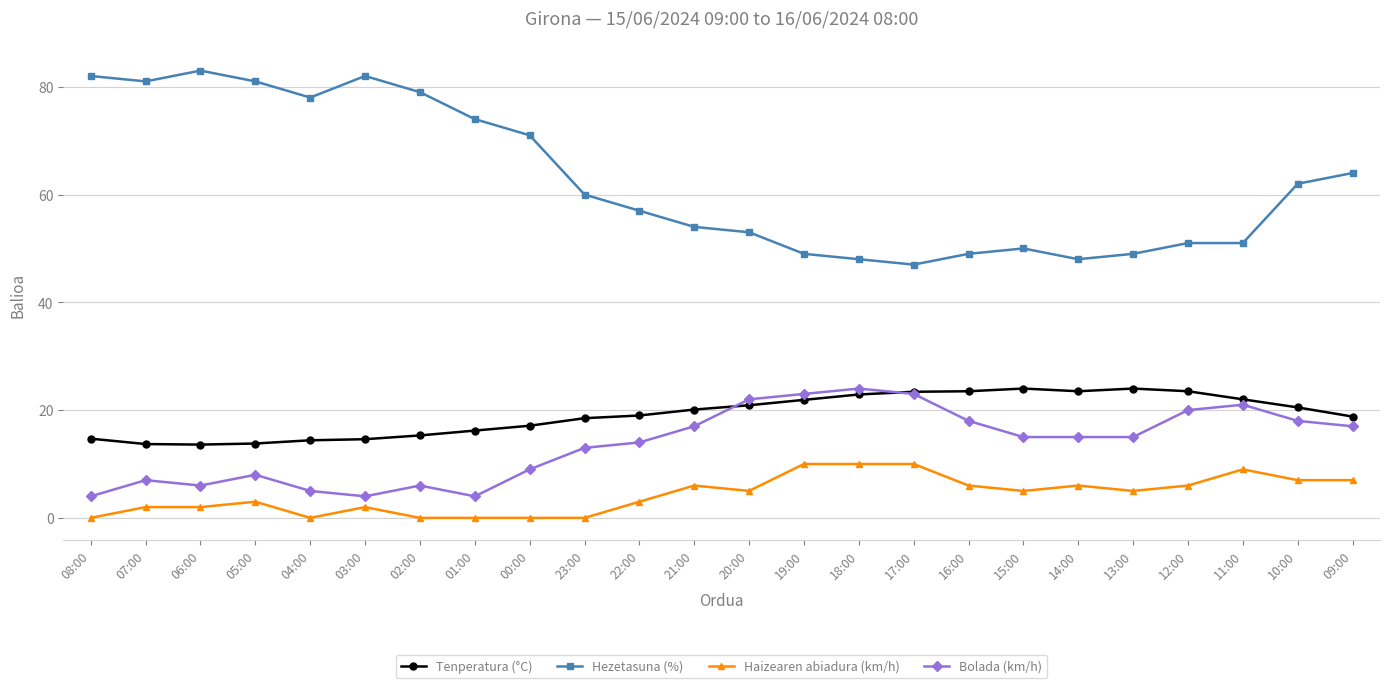

Rank the series at 18:00 from highest to lowest value.

Hezetasuna (%), Bolada (km/h), Tenperatura (°C), Haizearen abiadura (km/h)